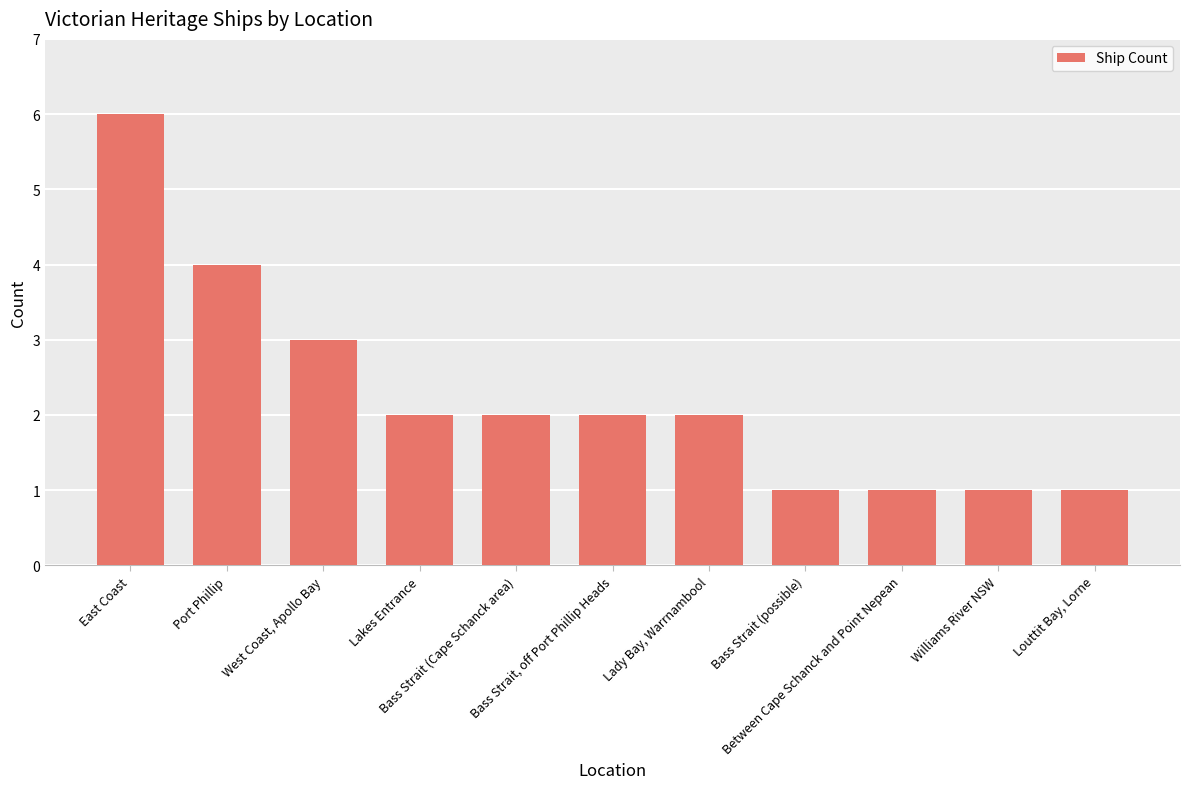

What is the difference between the maximum and second lowest values?

5